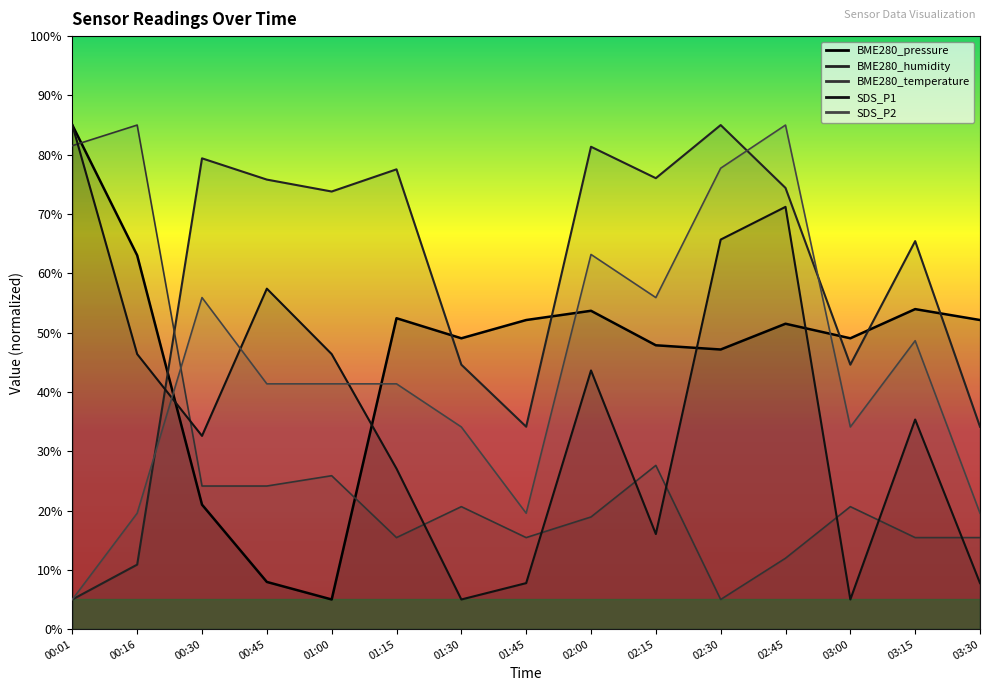

What position from the right is 02:30?

5